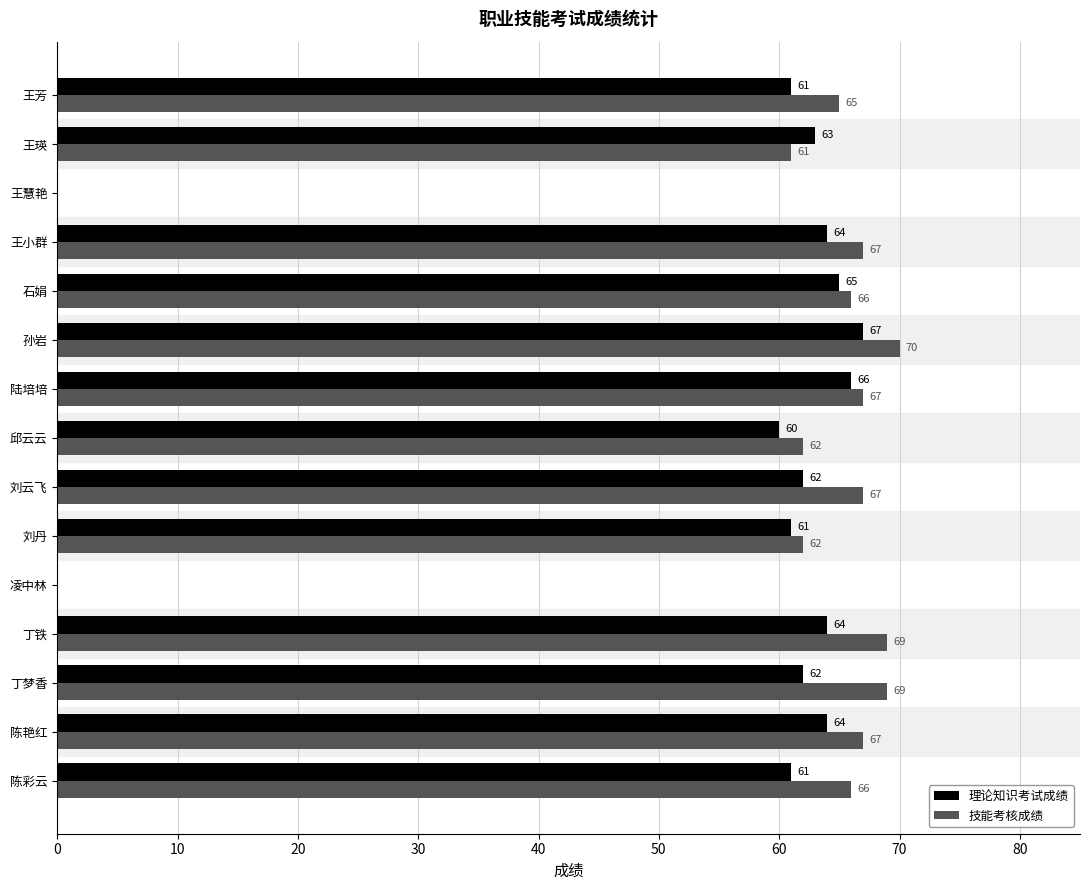

Where is 理论知识考试成绩 nearest to the value 33?

邱云云